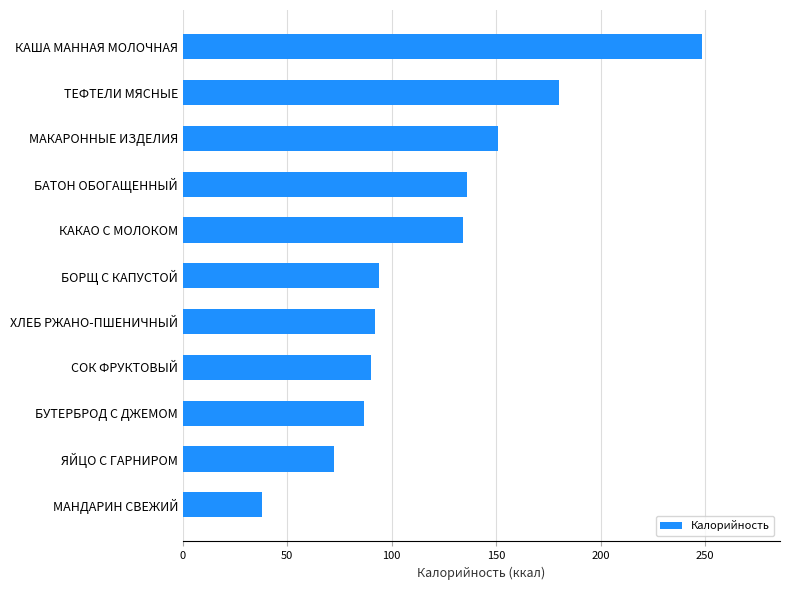

Is it true that the value at СОК ФРУКТОВЫЙ is 90.0?

True